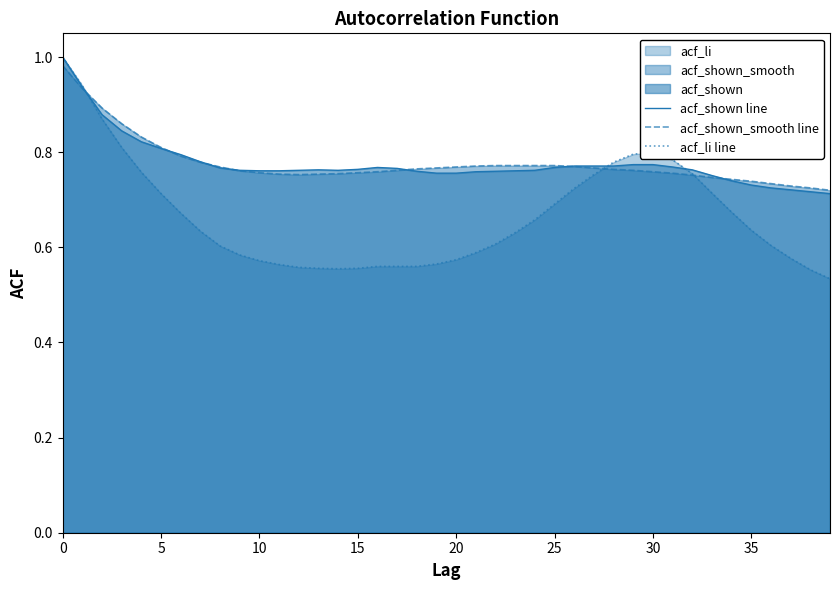

Count the number of data series in this chart.

3